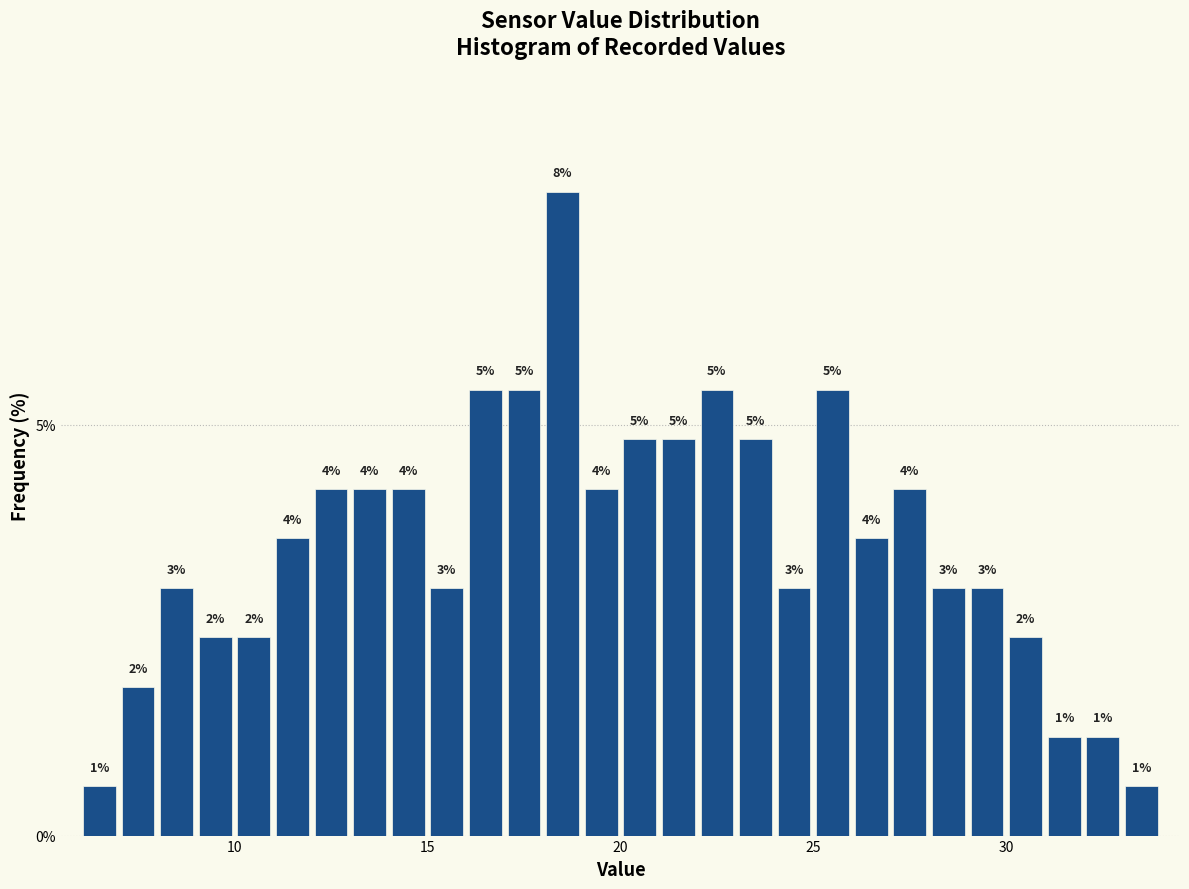

Read against the x-axis, roughly where is the centre of the tallest bar?

18.5